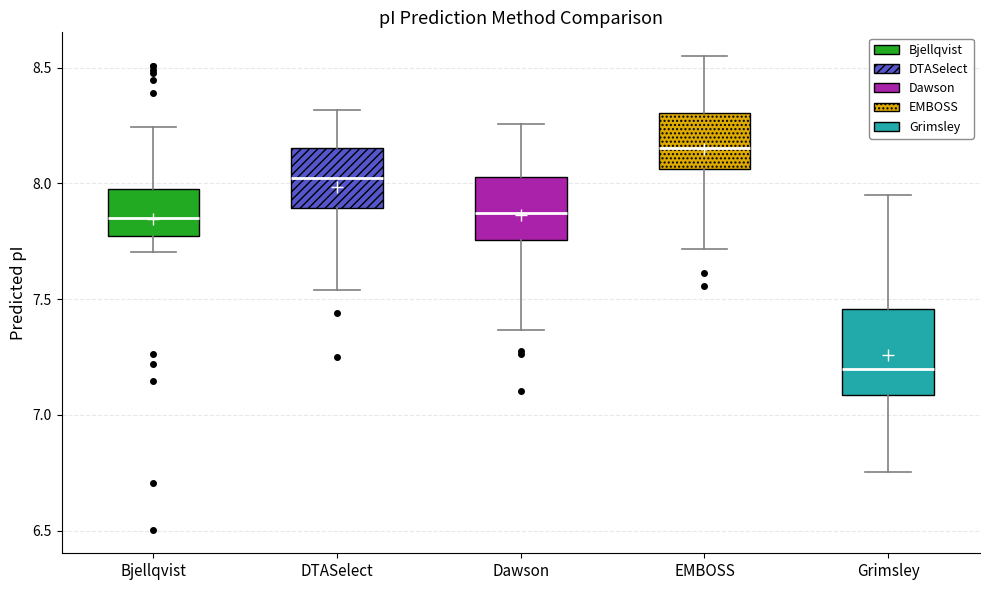

Which box is the tallest, from its lower edge to its upper edge?

Grimsley